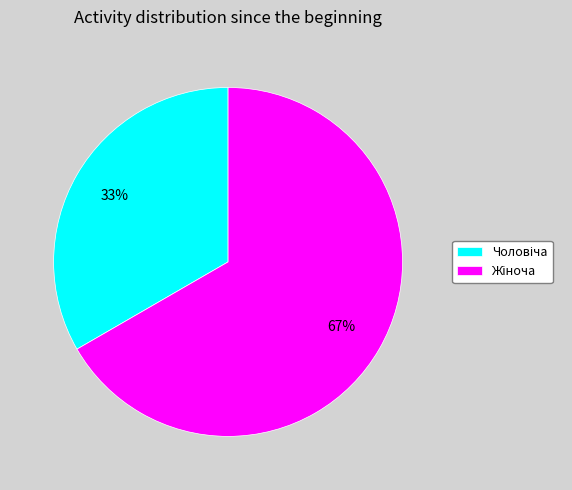

To the nearest percent, what is the average slice percentage?

50%